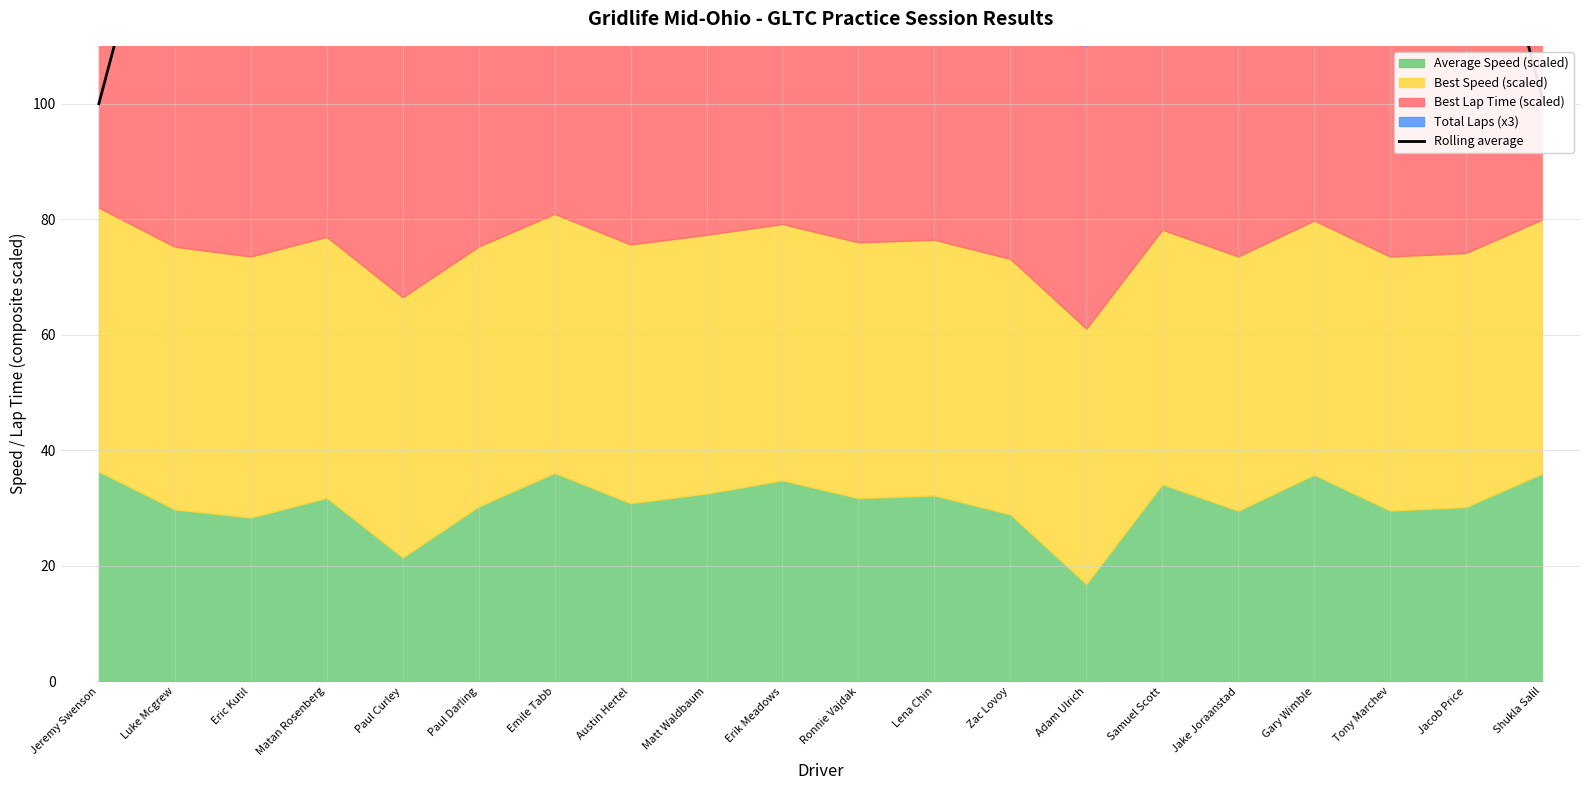

What is the label of the 12th point from the left?

Lena Chin